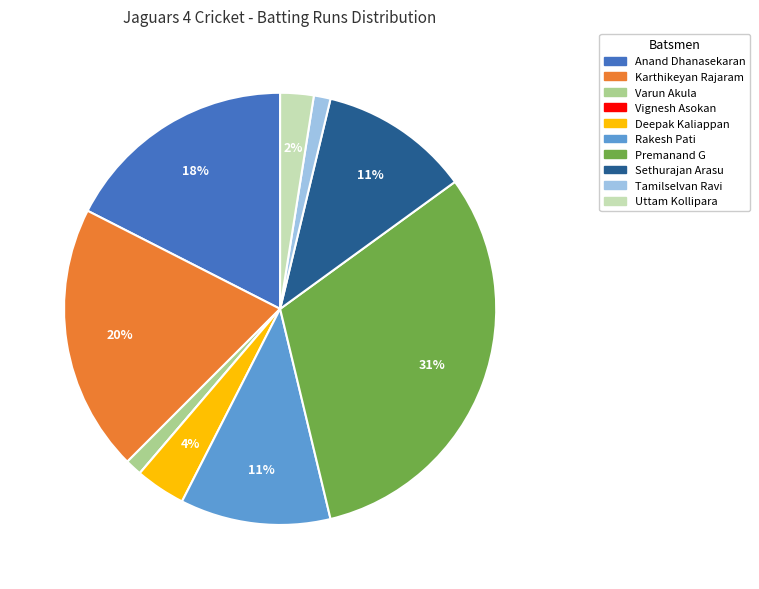

Is there a majority slice in this chart?

No